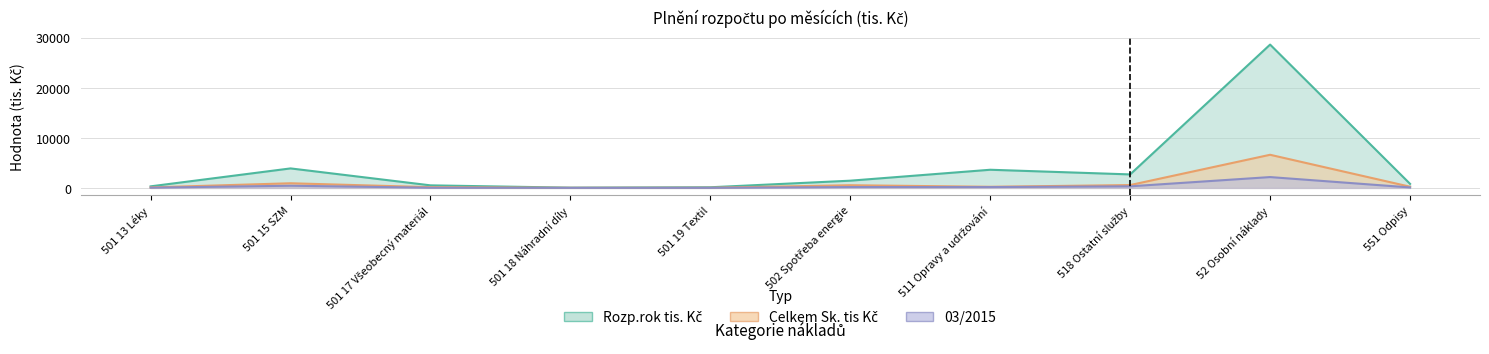

Reading right to left, what are all the values shown in this chart?

Rozp.rok tis. Kč: 810.0	28615.0	2689.8	3620.0	1437.0	122.0	41.4	505.0	3887.8	305.4
Celkem Sk. tis Kč: 232.2	6610.6	562.6	220.0	529.0	23.3	13.5	141.1	922.4	93.2
03/2015: 86.5	2157.6	310.3	159.7	166.9	6.3	3.2	29.7	430.4	39.5